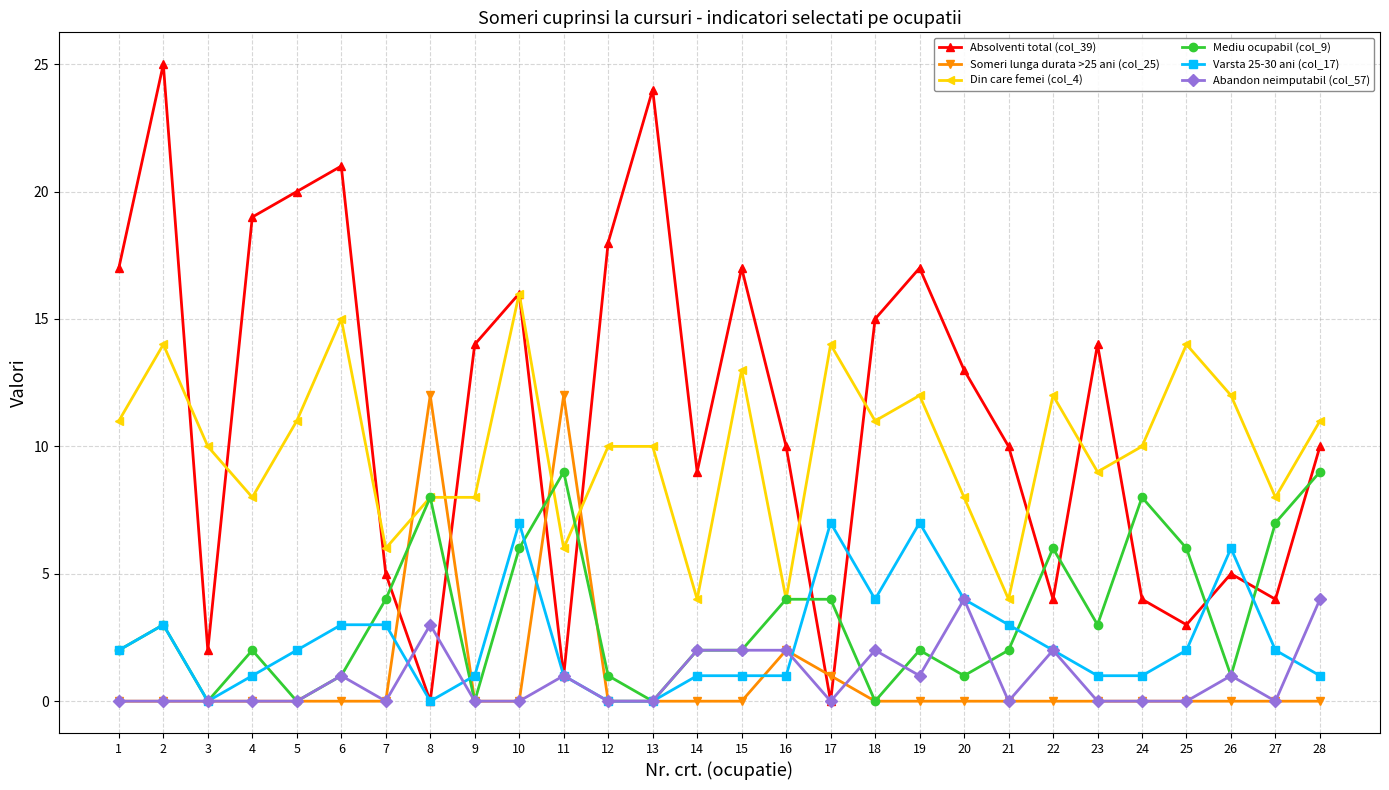

At which category does Mediu ocupabil (col_9) reach its first local valley?

3